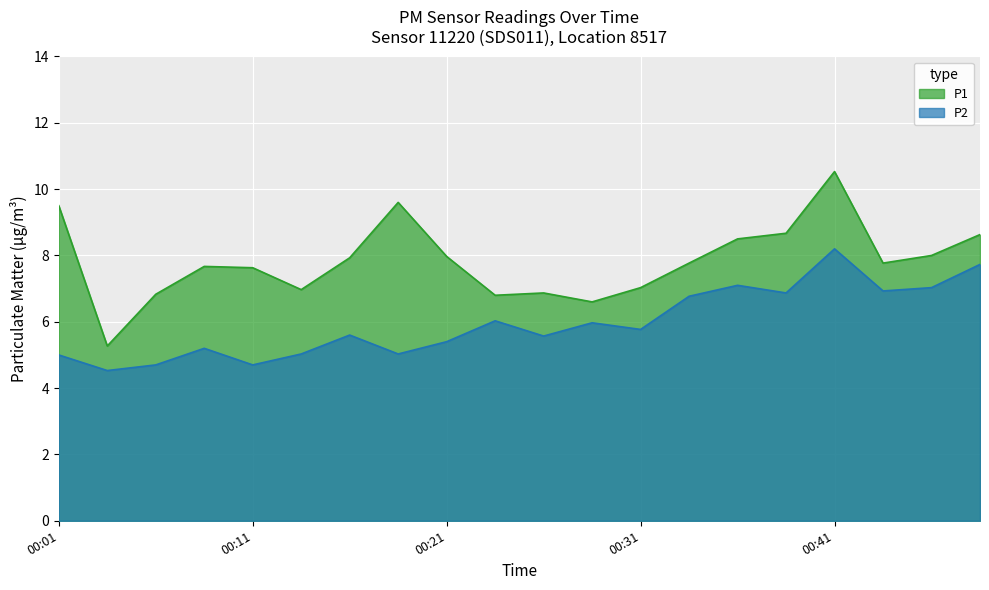

What is the value of the P1 point at the 2nd from the left?

5.3